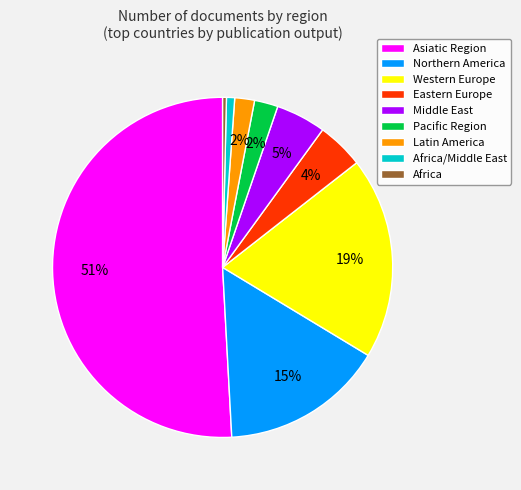

Which category accounts for the majority?

Asiatic Region